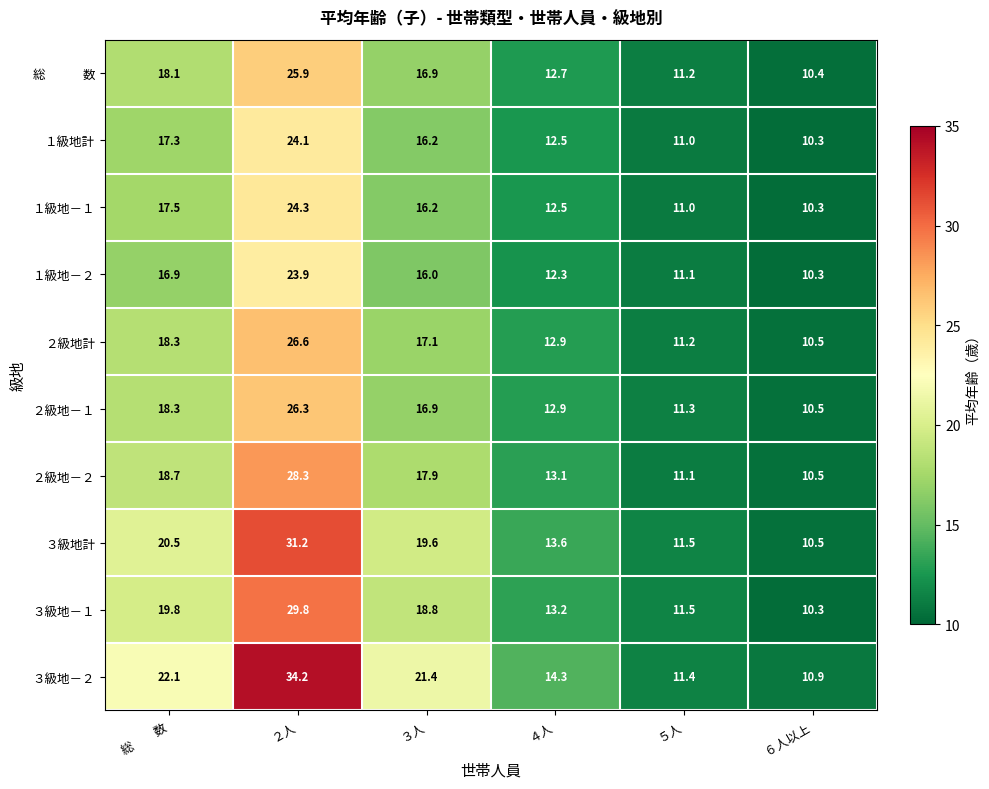

What is the minimum value shown in the chart?

10.3